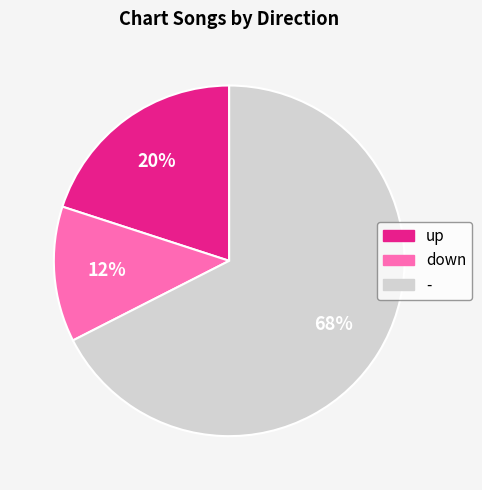

To the nearest percent, what percentage of the pie is up?

20%